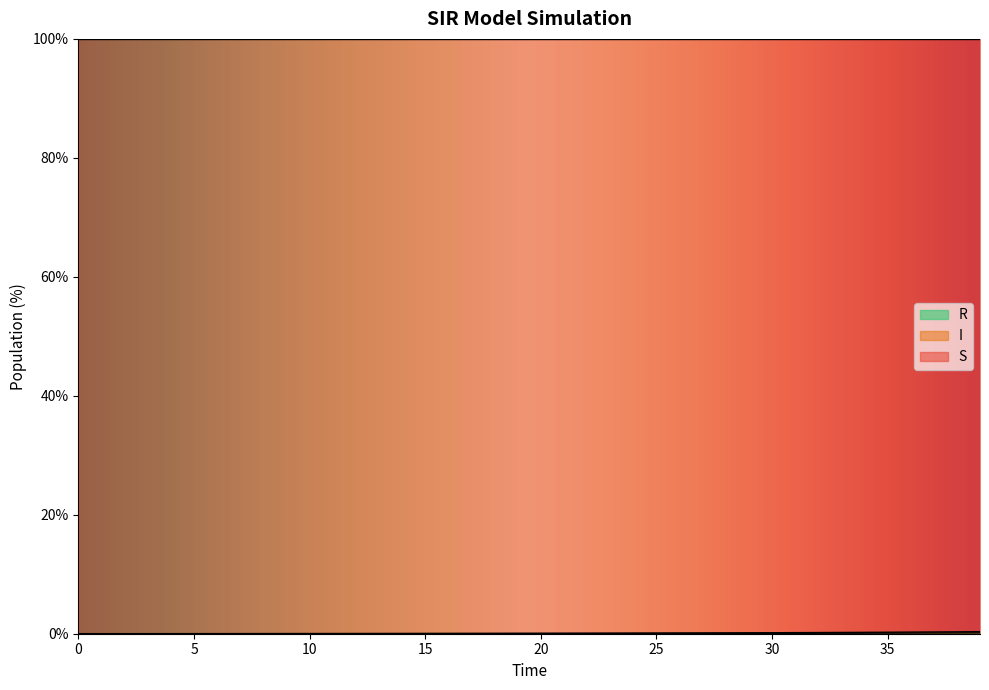

How many values in I are above zero?

39